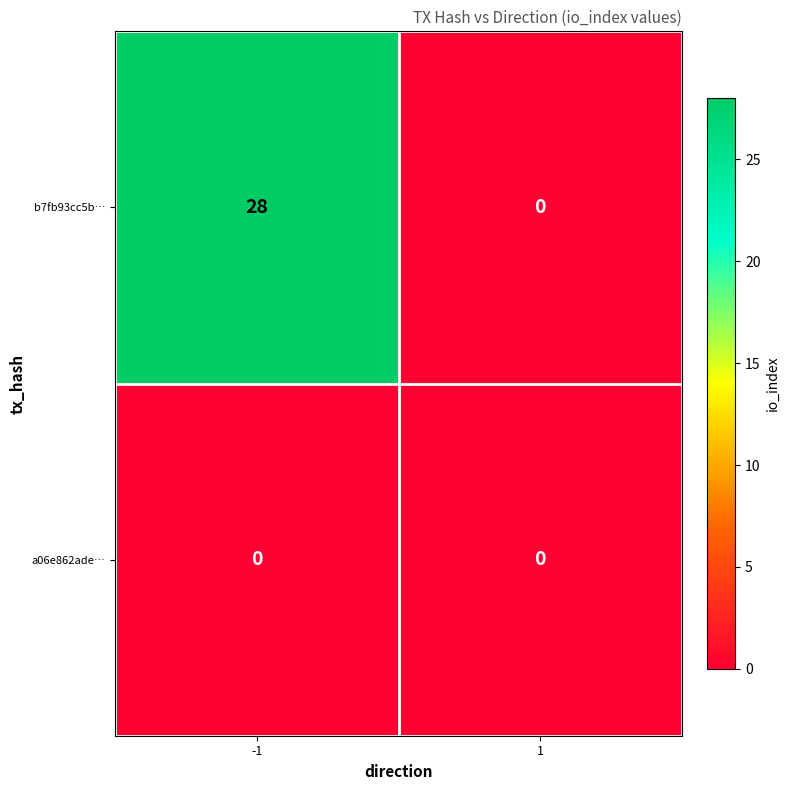

Reading left to right, what are all the values shown in this chart?

b7fb93cc5b…: -1=28	1=0
a06e862ade…: -1=0	1=0